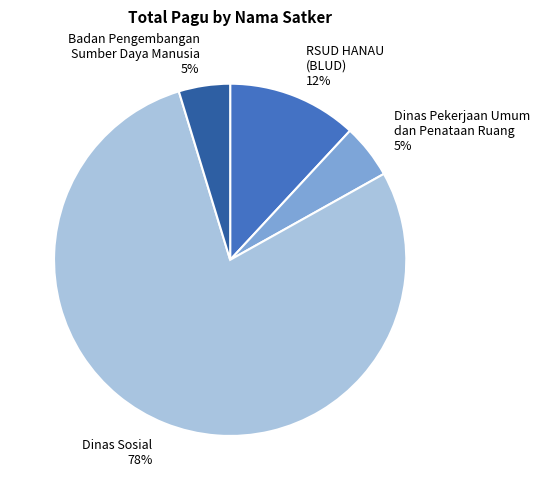

Which has a higher value, Dinas Pekerjaan Umum dan Penataan Ruang or RSUD HANAU (BLUD)?

RSUD HANAU (BLUD)